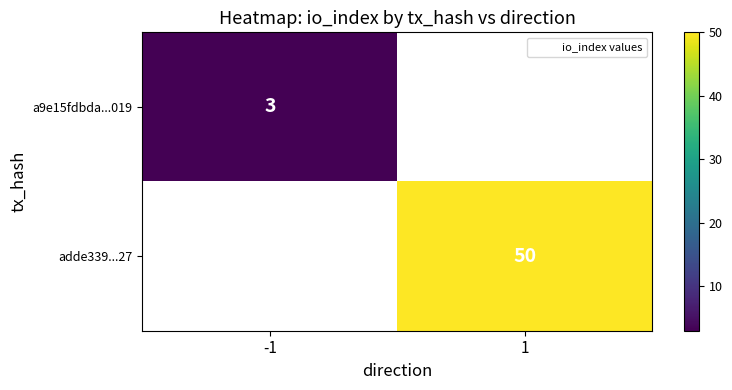

Which series has the largest range (max minus min)?

a9e15fdbda...019